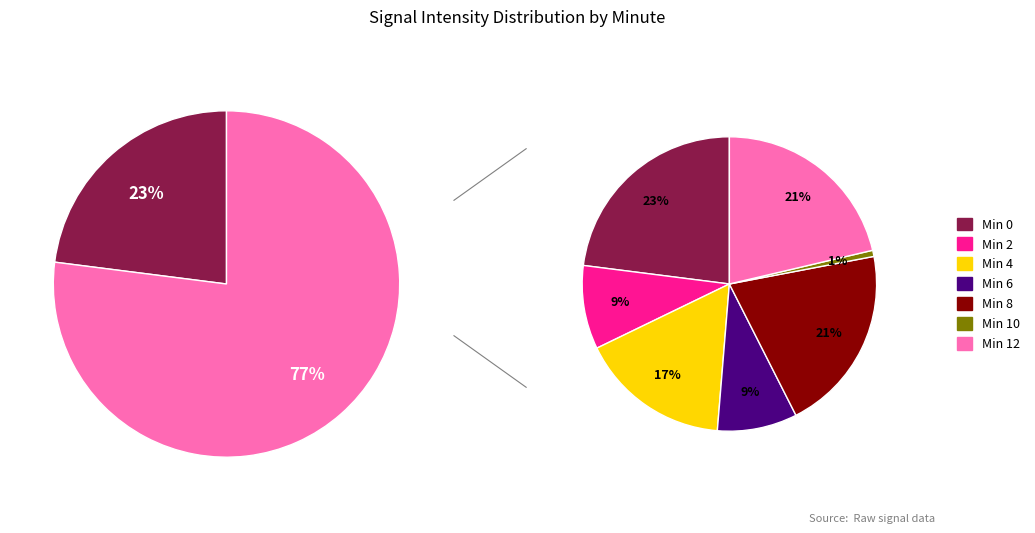

Between 14 and 30, which is larger?

30